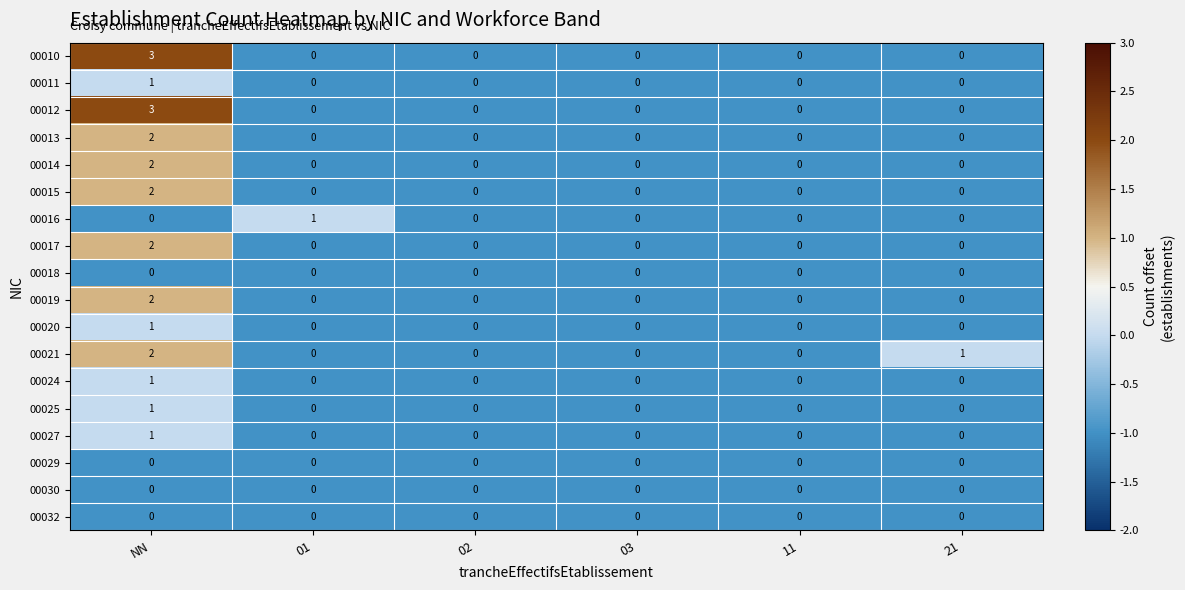

Count the 00024 values in the range 0 to 1.

6